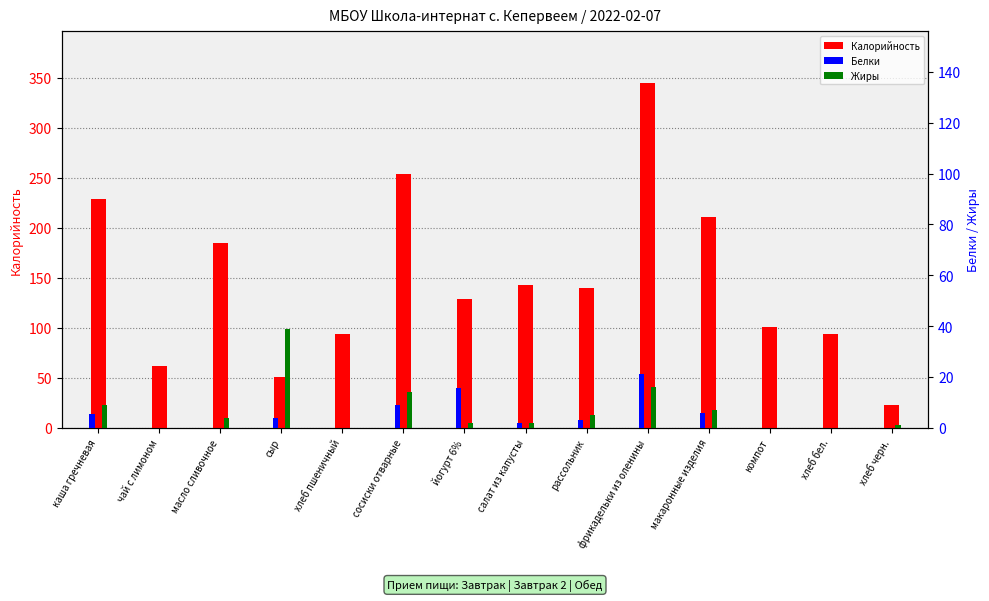

Reading left to right, transcribe all the data shown in this chart.

Калорийность: каша гречневая=229.0	чай с лимоном=61.5	масло сливочное=184.6	сыр=51.0	хлеб пшеничный=94.0	сосиски отварные=254.0	йогурт 6%=129.0	салат из капусты=143.0	рассольник=140.0	фрикадельки из оленины=345.0	макаронные изделия=211.0	компот=101.0	хлеб бел.=94.0	хлеб черн.=23.0
Белки: каша гречневая=5.5	чай с лимоном=0.0	масло сливочное=0.0	сыр=4.0	хлеб пшеничный=0.0	сосиски отварные=9.0	йогурт 6%=15.8	салат из капусты=2.0	рассольник=3.0	фрикадельки из оленины=21.0	макаронные изделия=6.0	компот=0.0	хлеб бел.=0.0	хлеб черн.=0.0
Жиры: каша гречневая=9.0	чай с лимоном=0.0	масло сливочное=4.0	сыр=39.0	хлеб пшеничный=0.0	сосиски отварные=14.0	йогурт 6%=1.9	салат из капусты=2.0	рассольник=5.0	фрикадельки из оленины=16.0	макаронные изделия=7.0	компот=0.0	хлеб бел.=0.0	хлеб черн.=1.0